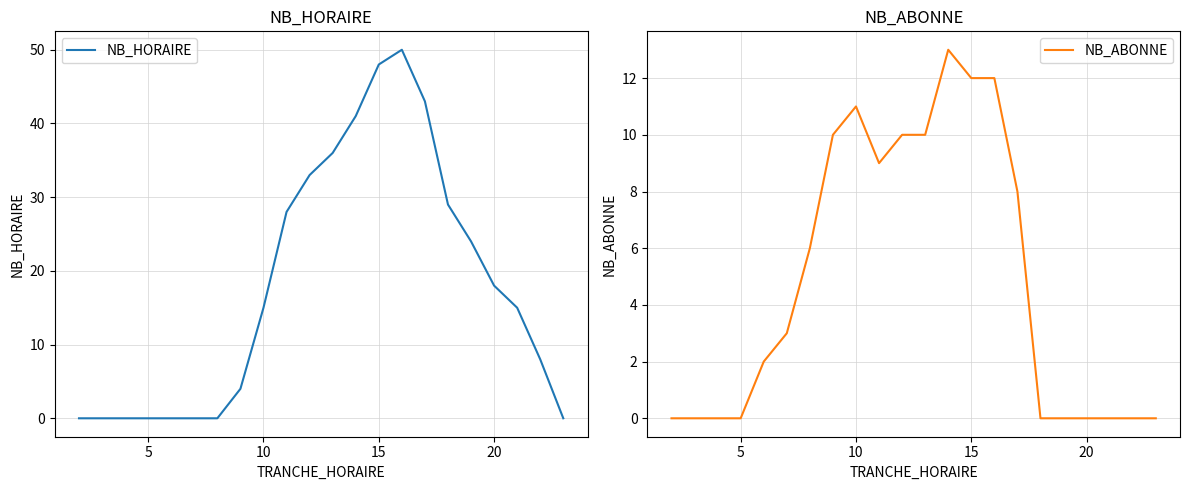

True or false: NB_HORAIRE has a value of 48 at 15.

True